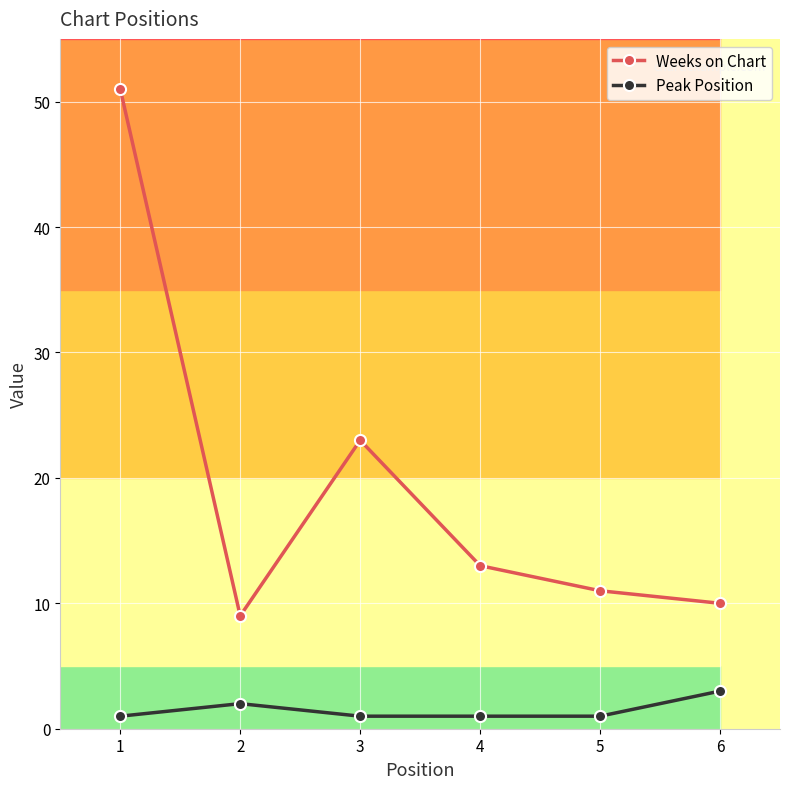

What is the difference between the second highest and minimum values in the Weeks on Chart series?

14